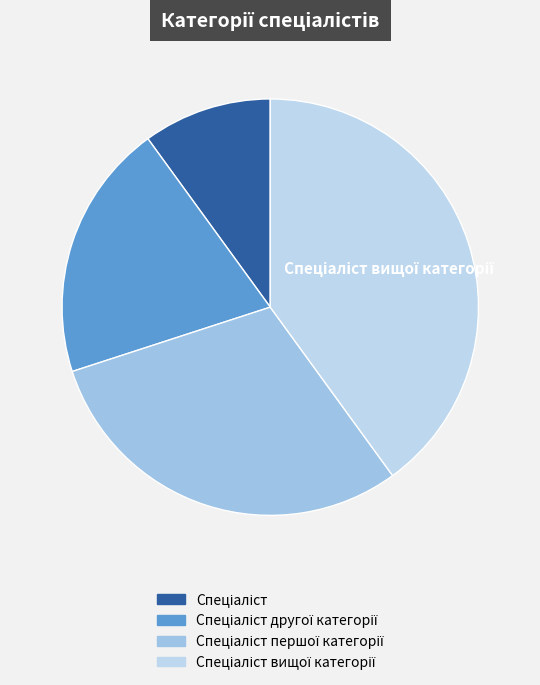

To the nearest percent, what portion does Спеціаліст вищої категорії represent?

40%